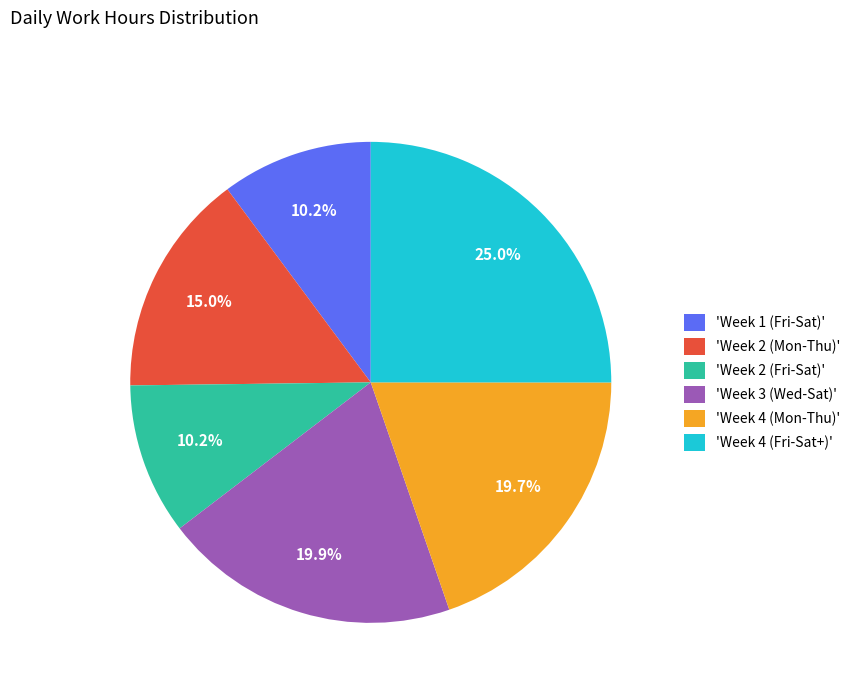

What is the ratio of the value at 'Week 4 (Fri-Sat+)' to the value at 'Week 4 (Mon-Thu)'?

1.3